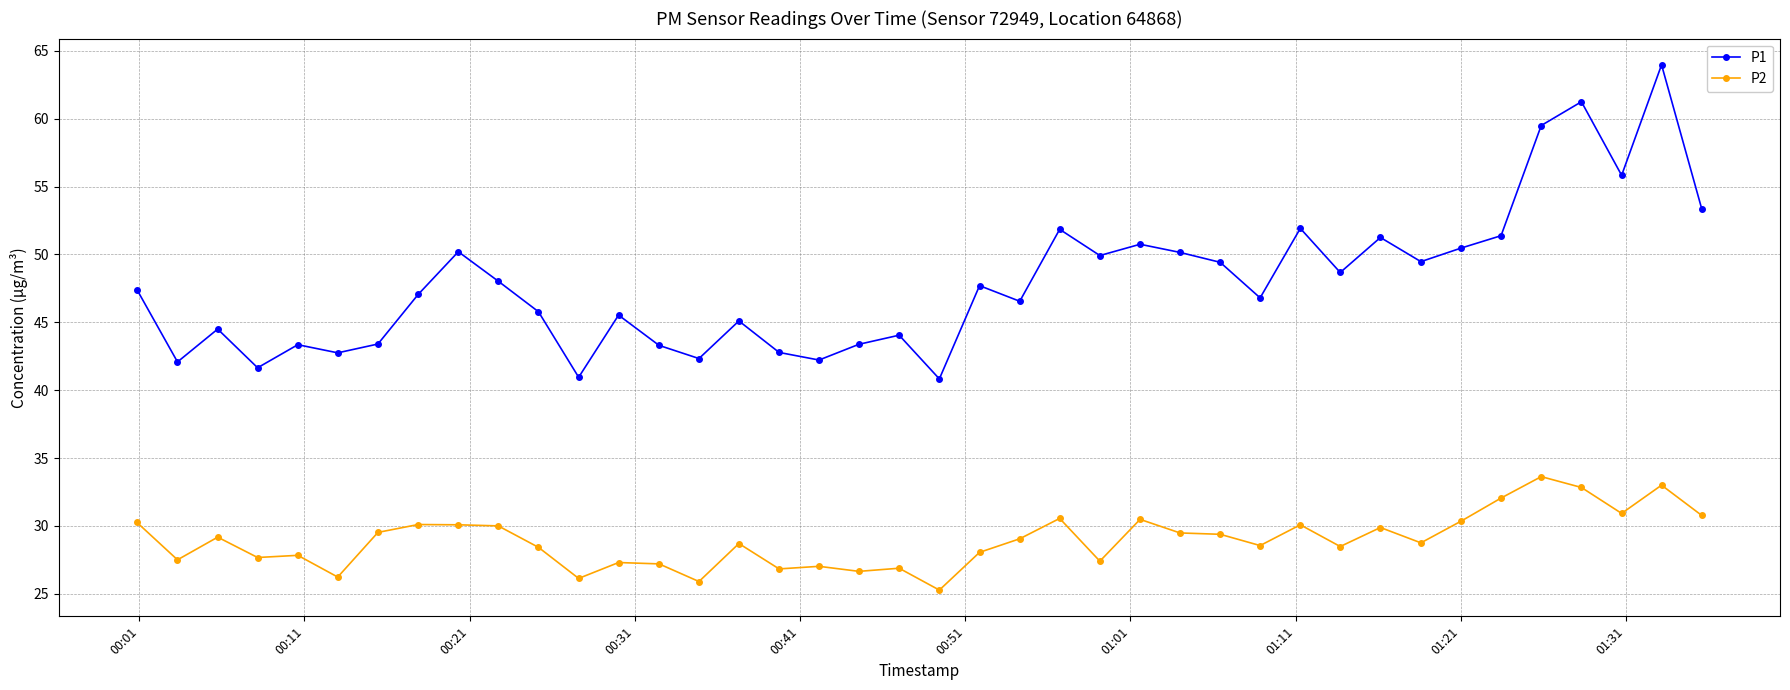

In P1, how many points are higher than both neighbors (excluding endpoints)?

13